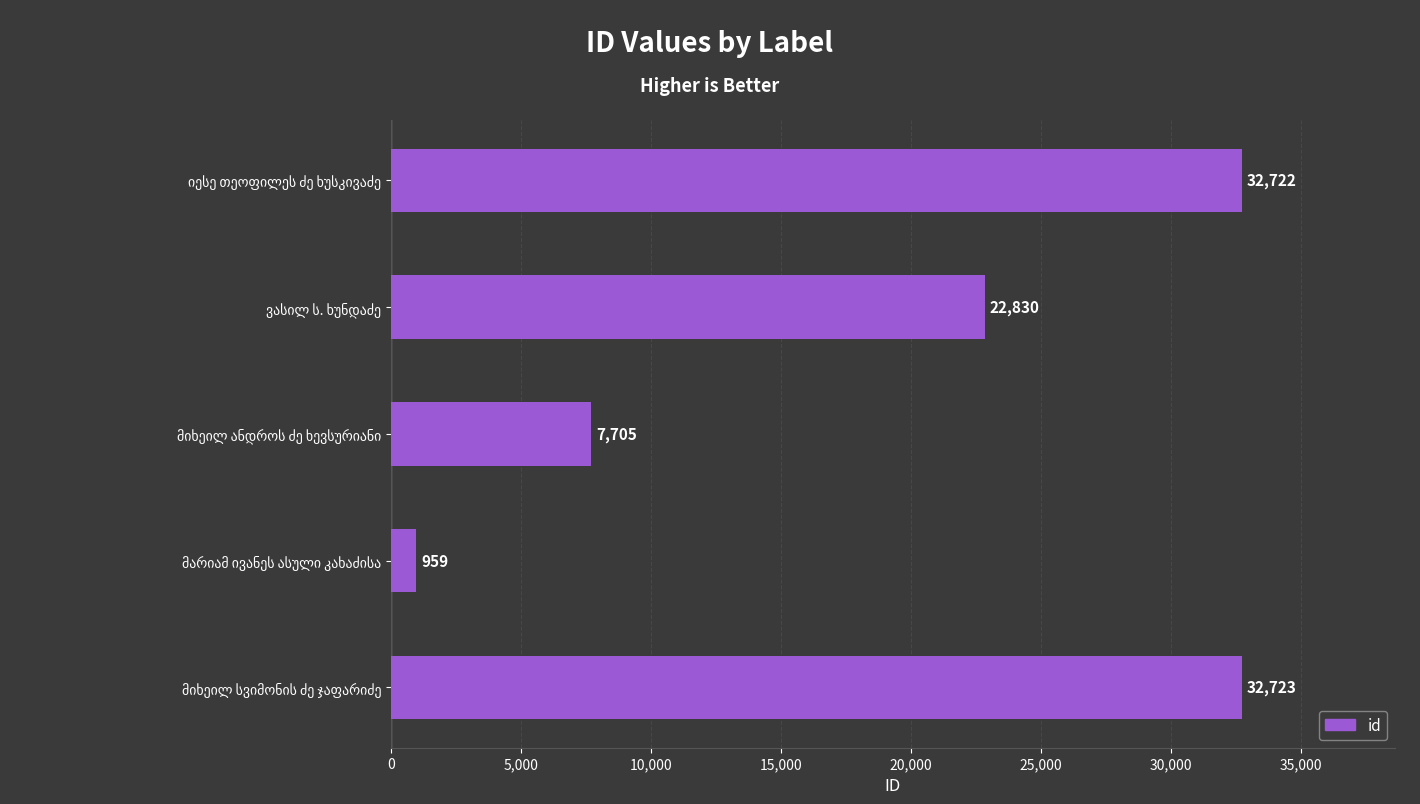

What is the minimum value shown in the chart?

959